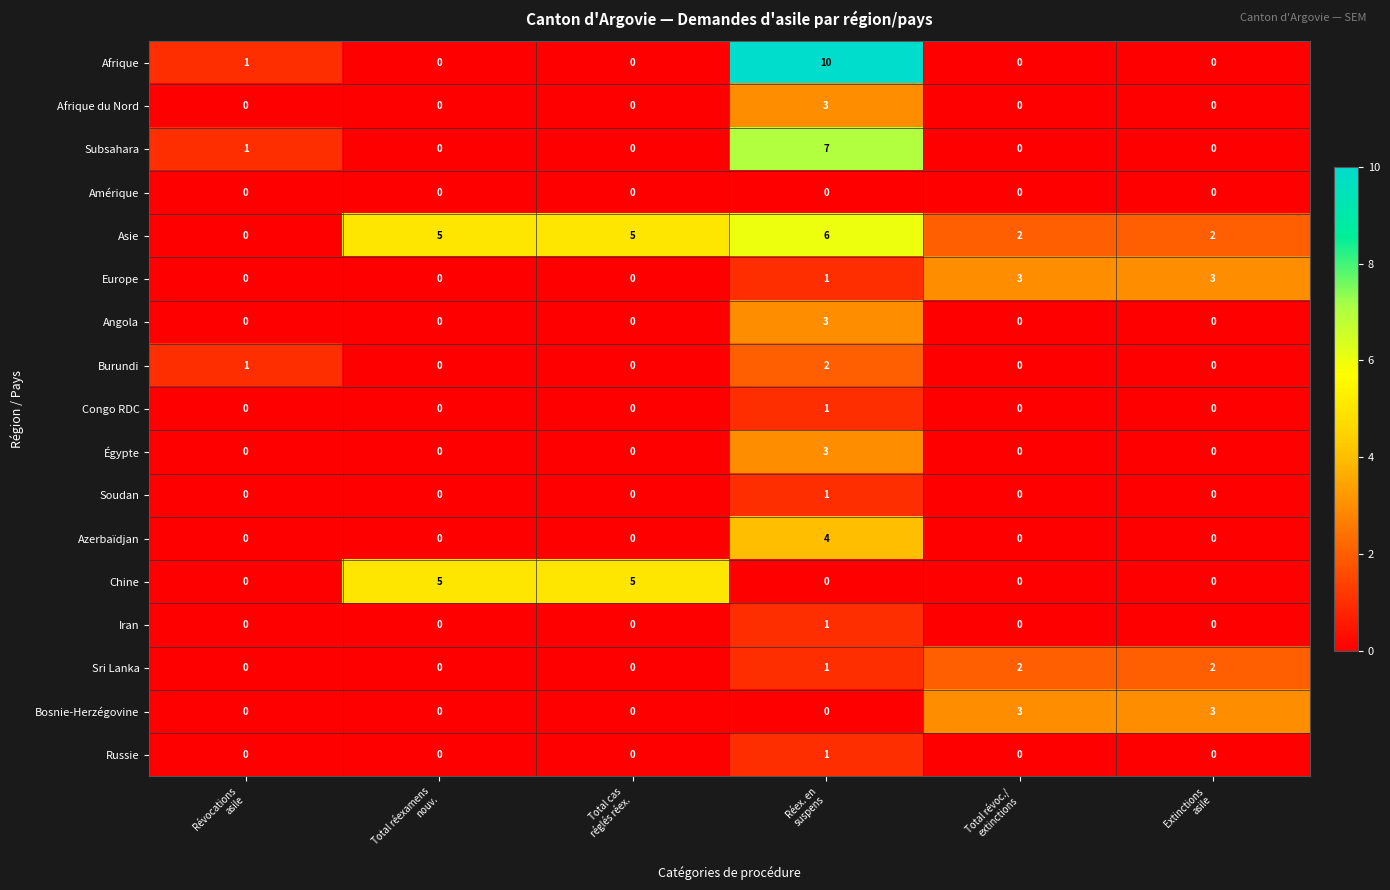

What is the greatest value displayed?

10